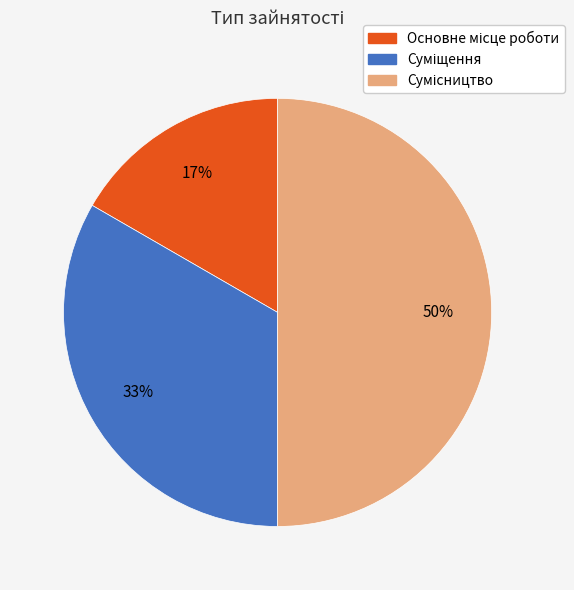

To the nearest percent, what is the difference between the largest and smallest slice percentages?

33%